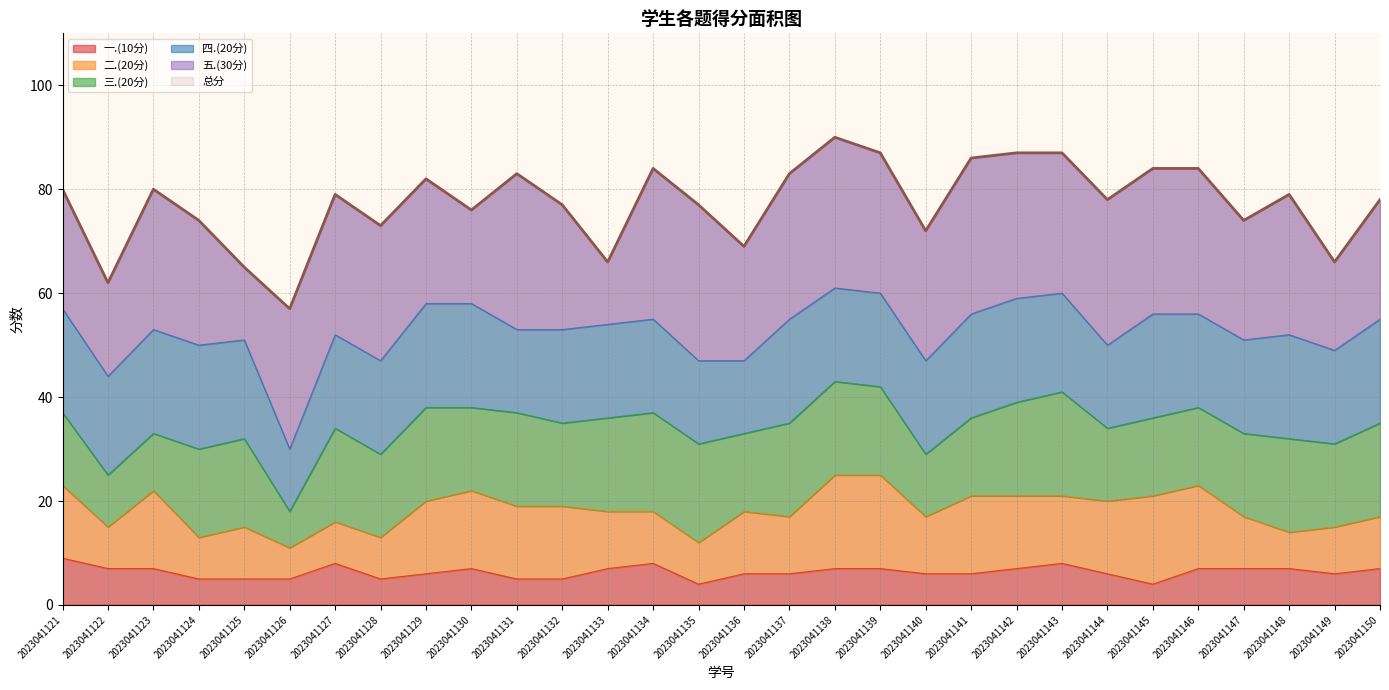

What is the difference between the 二.(20分) values at 2023041125 and 2023041131?

4